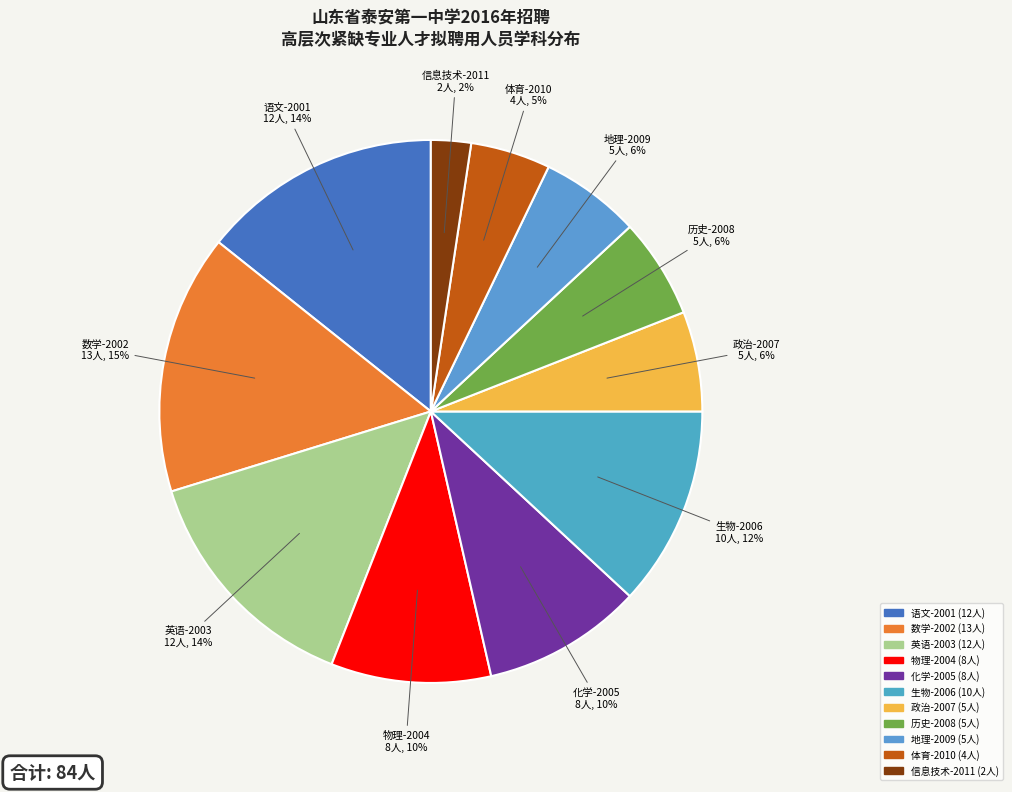

How many segments does this pie chart have?

11